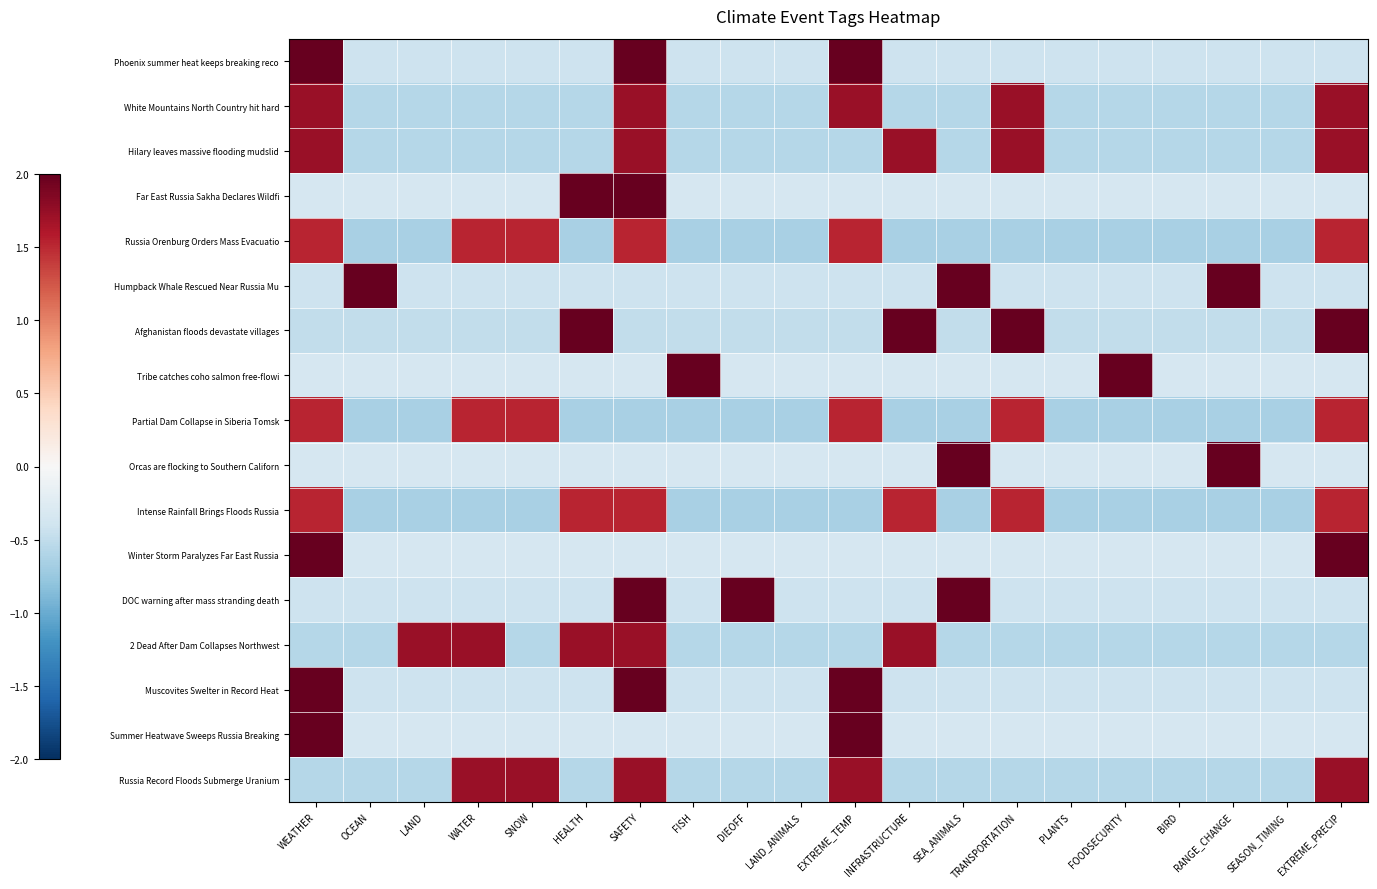

What is the greatest value displayed?

3.0